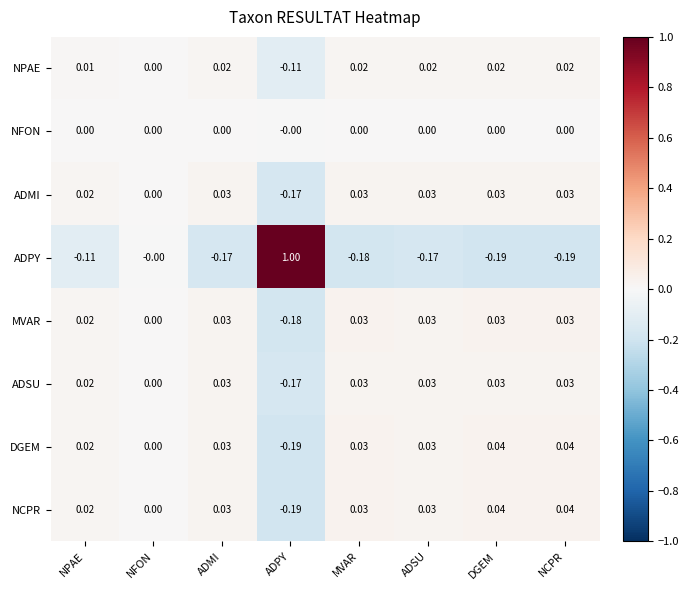

Is the value of ADMI at ADPY greater than the value of MVAR at MVAR?

No